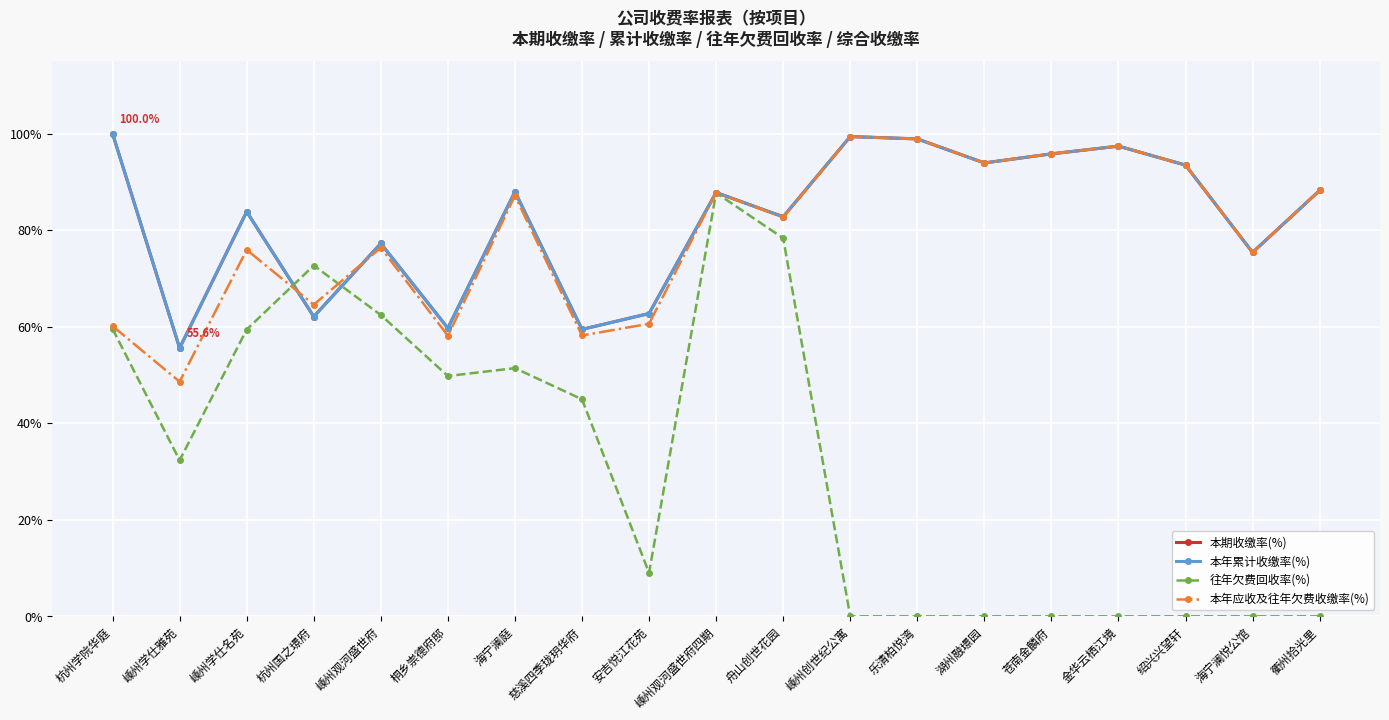

Is this an area chart (filled region under the line)?

No